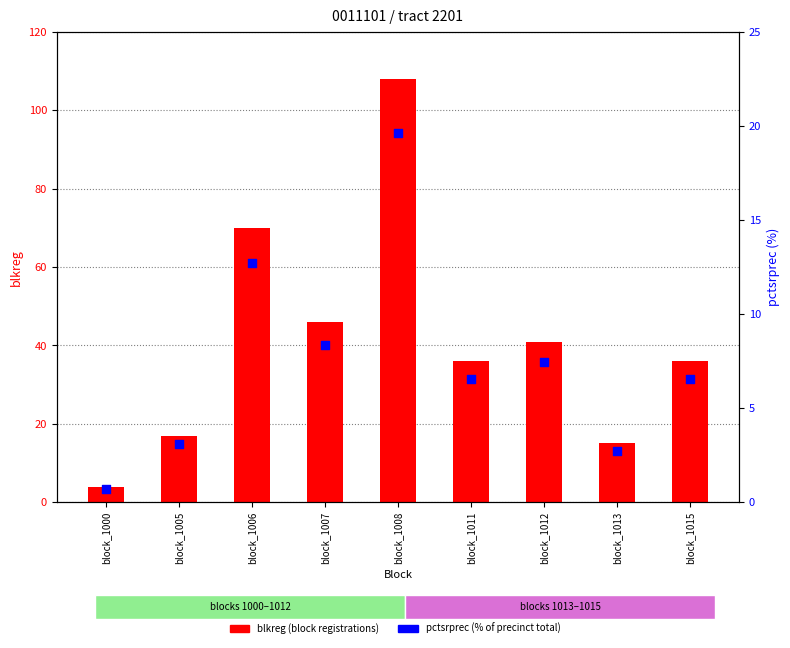

Which series has the largest total across all categories?

blkreg (block registrations)